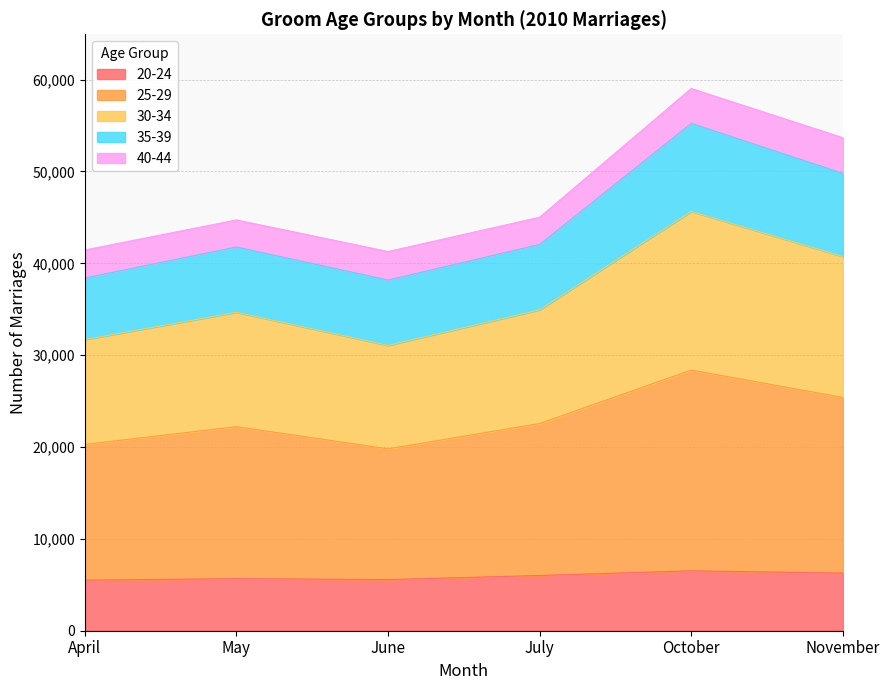

True or false: 20-24 has a value of 5567 at June.

True